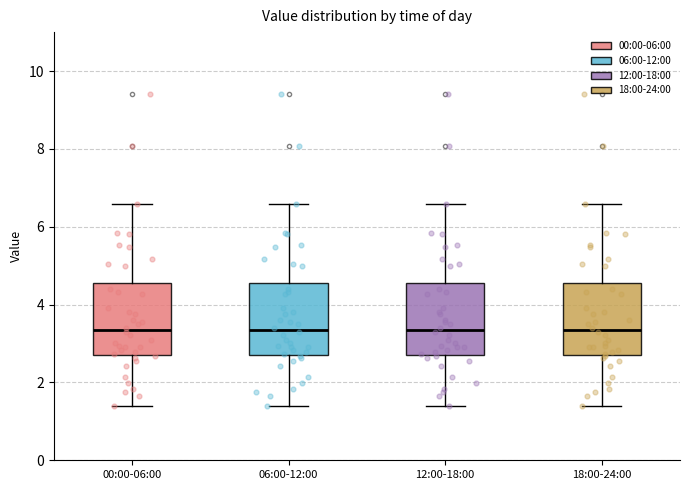

Reading left to right, read every box against the y-axis: the position of its median line, the range the box covers, and the ends of its whiskers. The values are not printed on the chart, so give them approximately, as read against the axis.

00:00-06:00: median 3.4, box 2.8 to 4.6, whiskers 1.4 to 6.6
06:00-12:00: median 3.4, box 2.8 to 4.6, whiskers 1.4 to 6.6
12:00-18:00: median 3.4, box 2.8 to 4.6, whiskers 1.4 to 6.6
18:00-24:00: median 3.4, box 2.8 to 4.6, whiskers 1.4 to 6.6